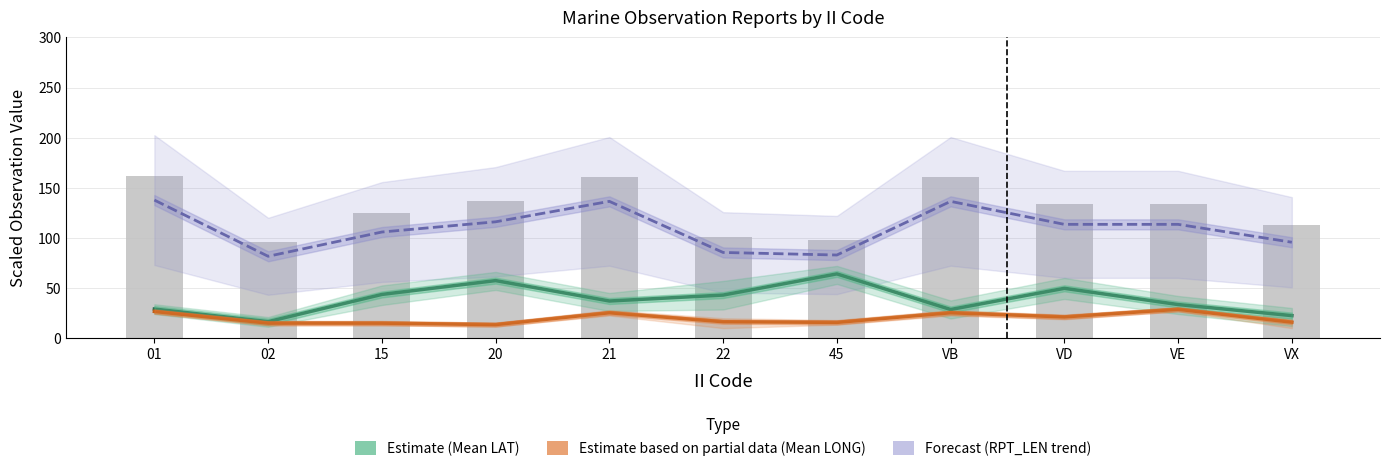

Which has a higher value, VD or 45?

45